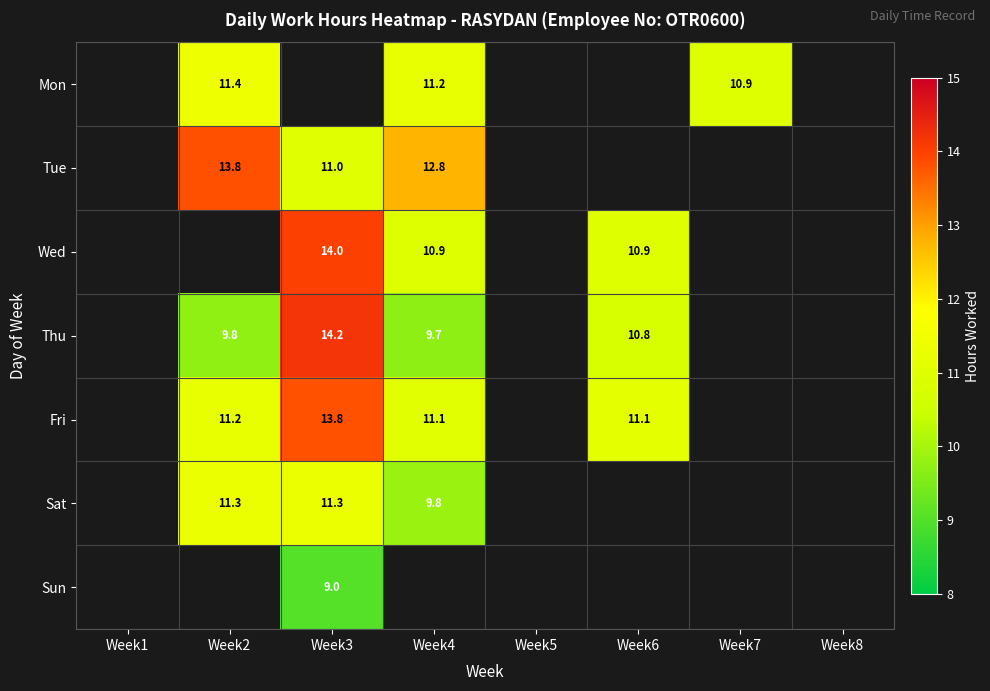

The value of Mon at Week4 is 11.2. True or false?

True